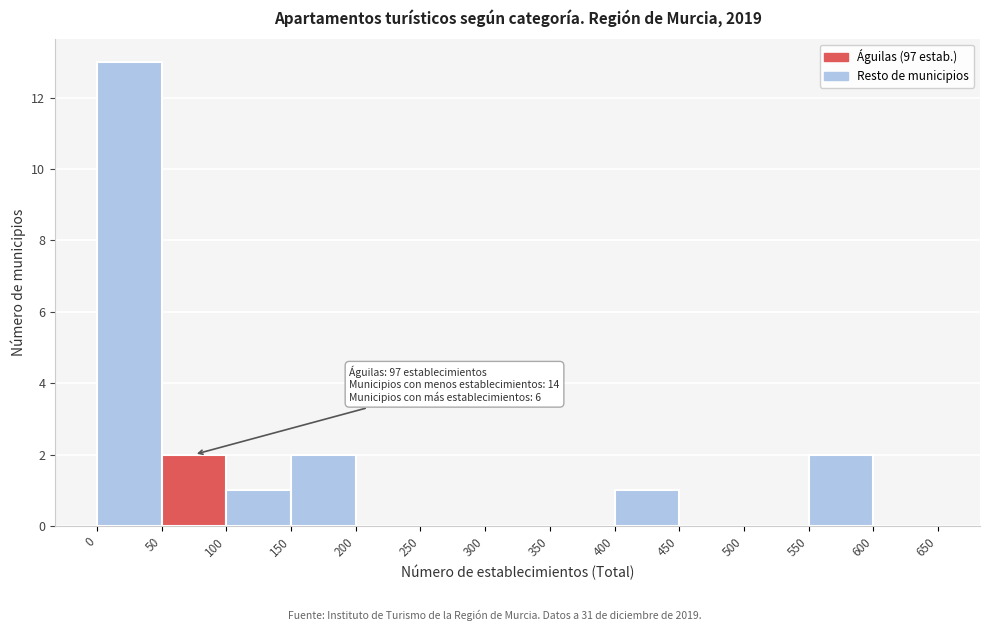

Which range on the x-axis has the tallest bar?

0 to 50